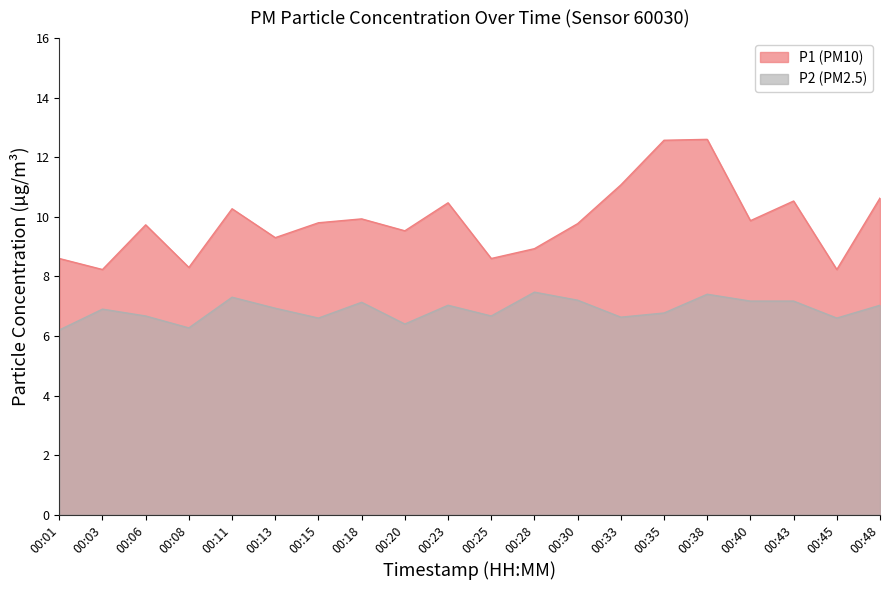

At which category is the sum across all series the highest?

00:38